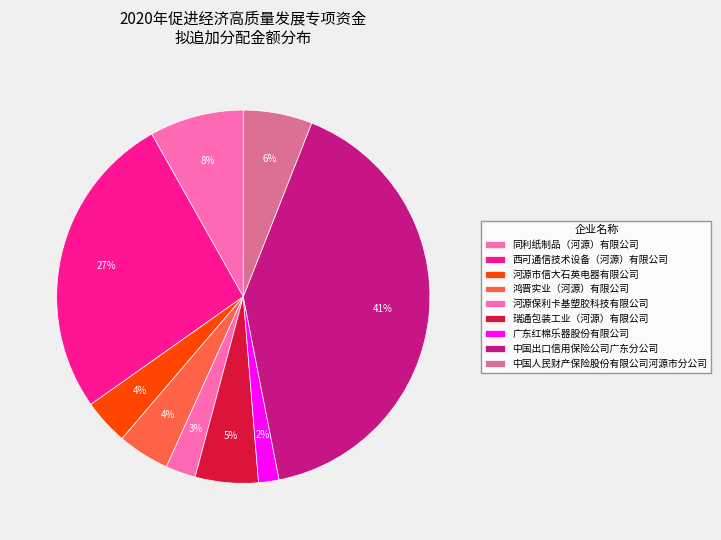

The 中国人民财产保险股份有限公司河源市分公司 slice represents 20% of the pie. True or false?

False